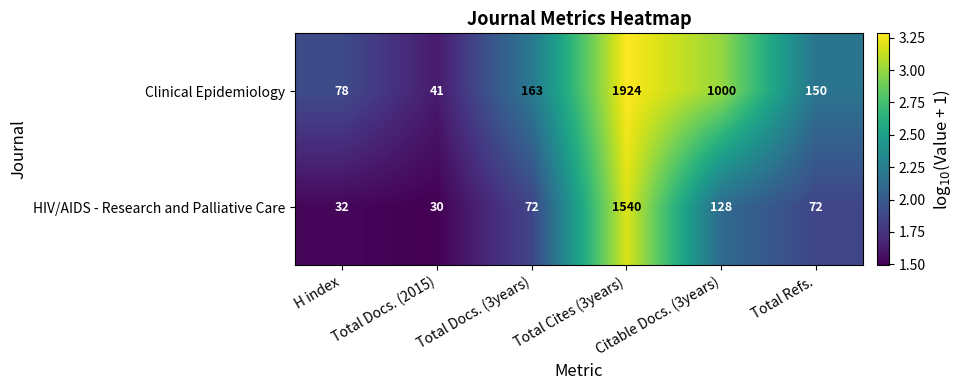

Rank the categories by Clinical Epidemiology value from highest to lowest.

Total Cites (3years), Citable Docs. (3years), Total Docs. (3years), Total Refs., H index, Total Docs. (2015)